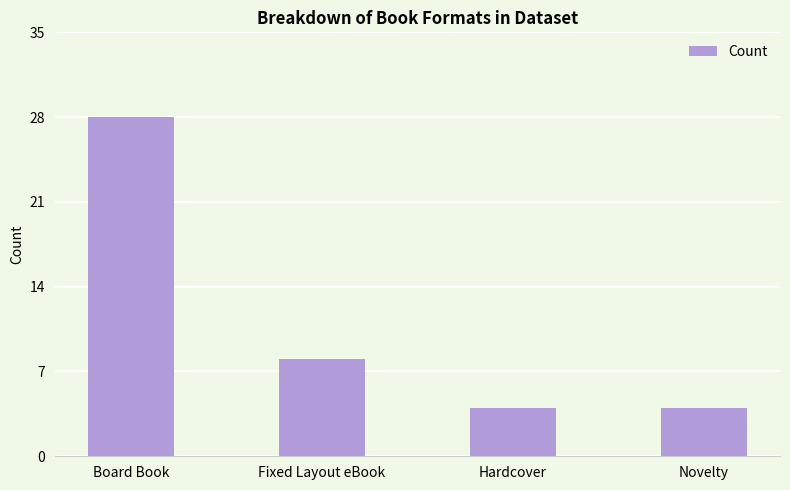

Where is the data nearest to the value 16?

Fixed Layout eBook